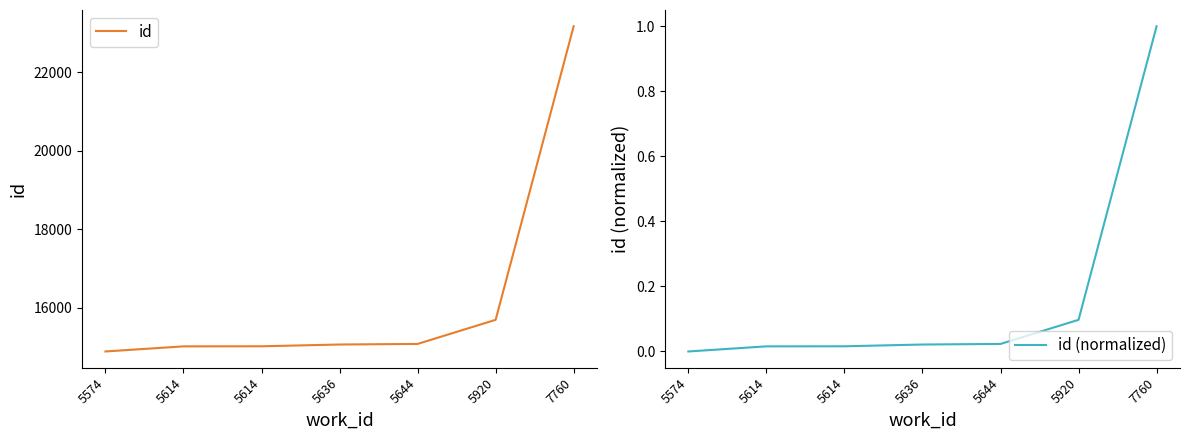

Does the chart display data point markers on the line(s)?

No